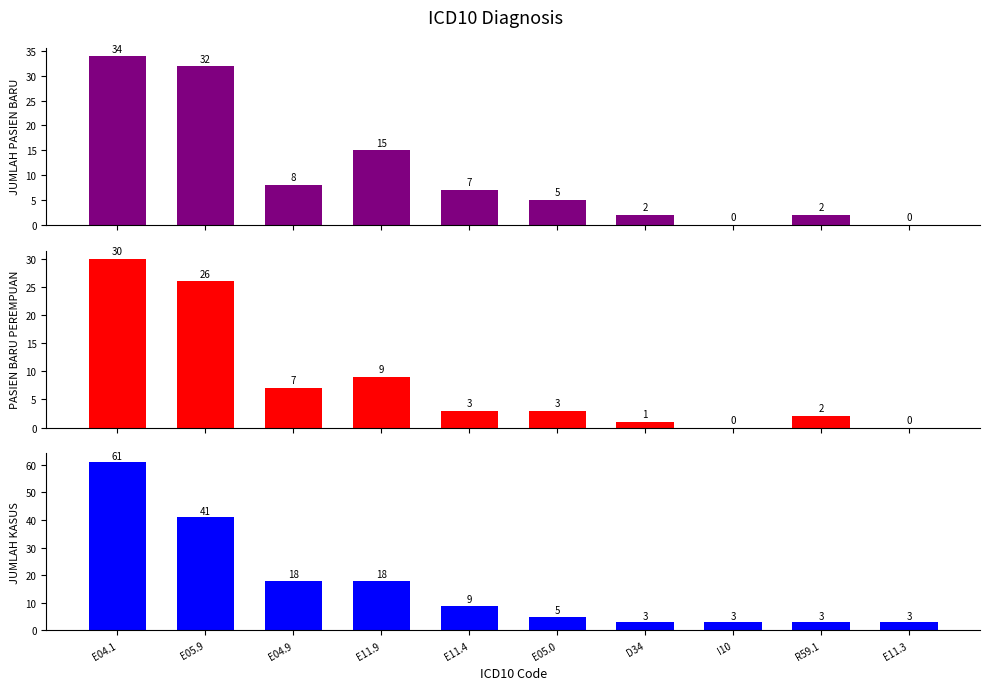

What are all the series names shown in the legend?

JUMLAH PASIEN BARU, PASIEN BARU PEREMPUAN, JUMLAH KASUS